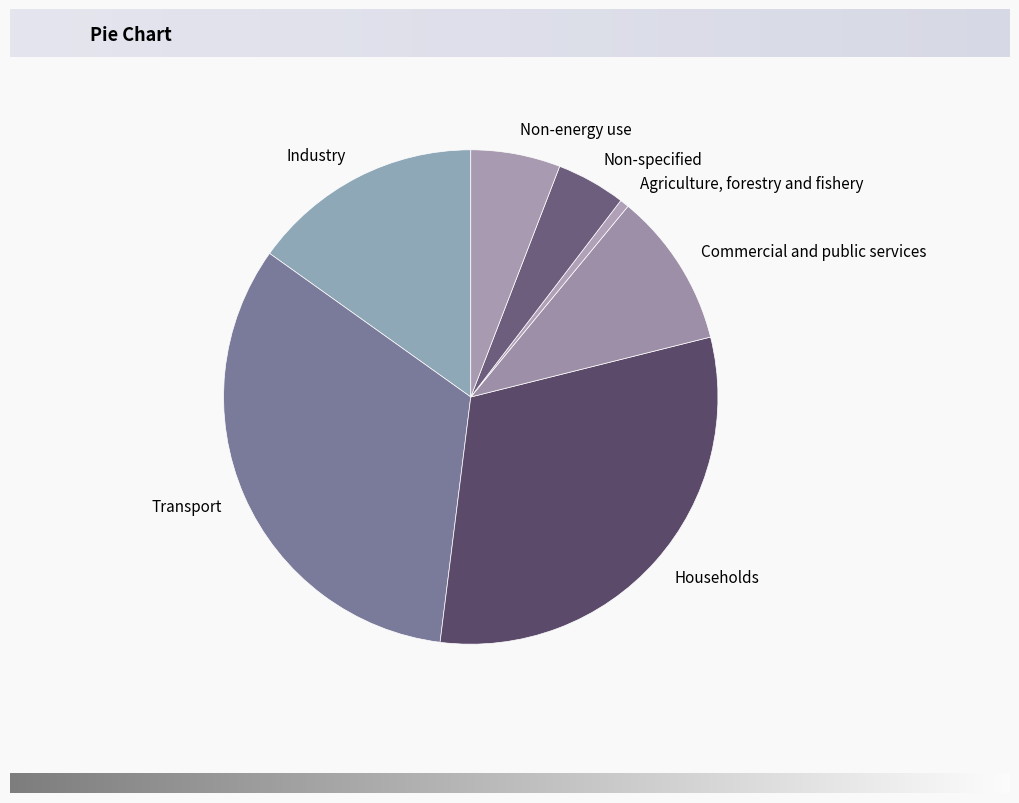

Is there any slice that represents more than half of the pie?

No